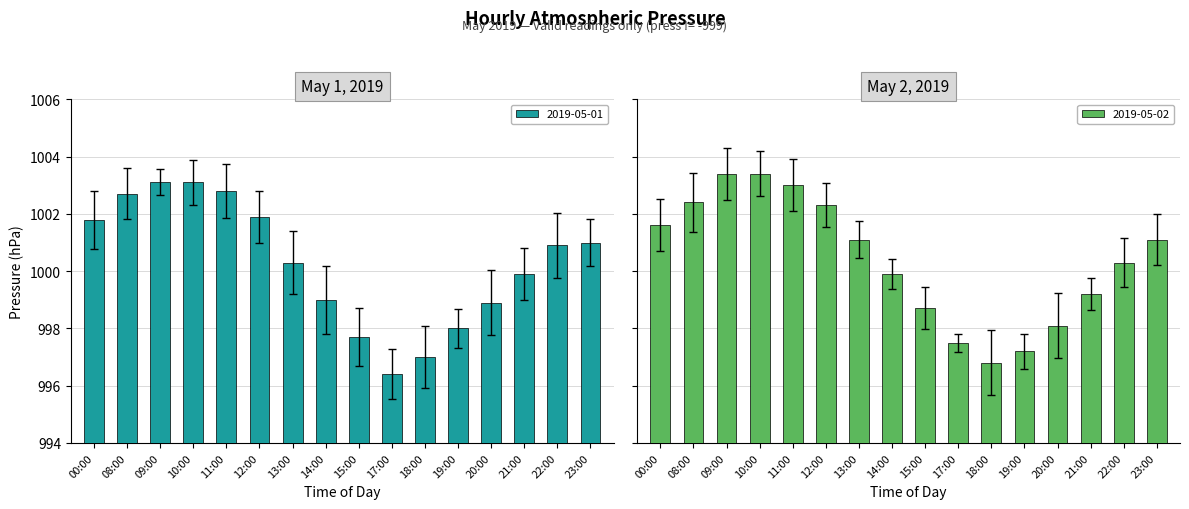

Count the number of categories in the chart.

16